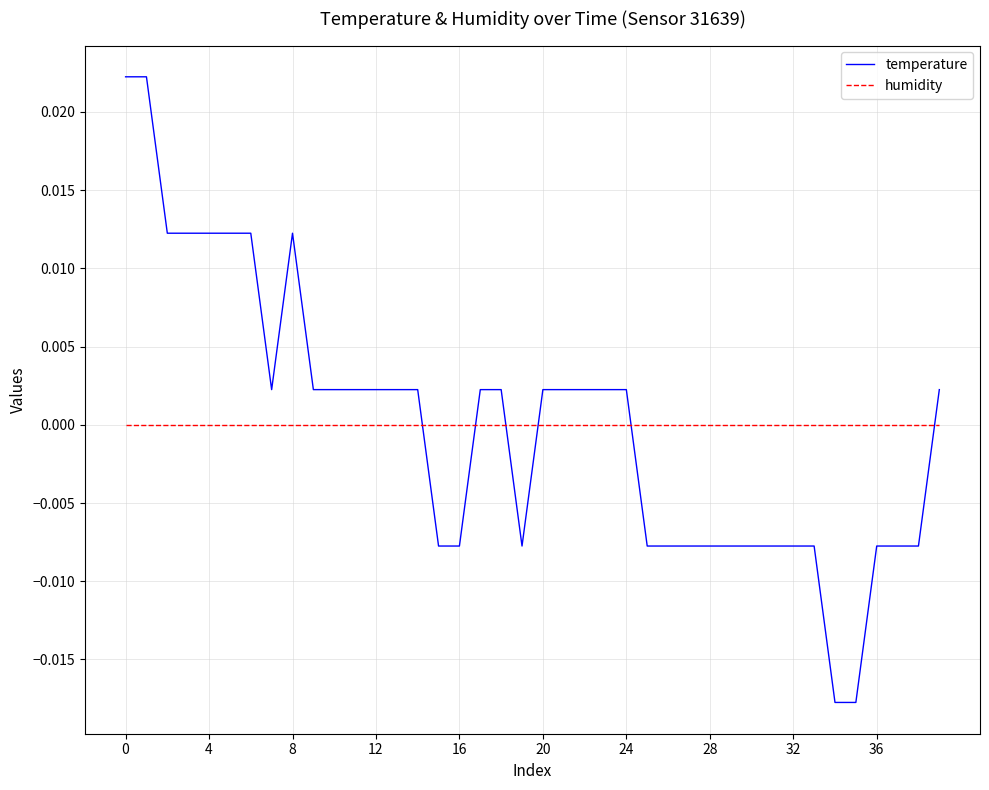

Rank the series by their maximum value, from lowest to highest.

humidity, temperature